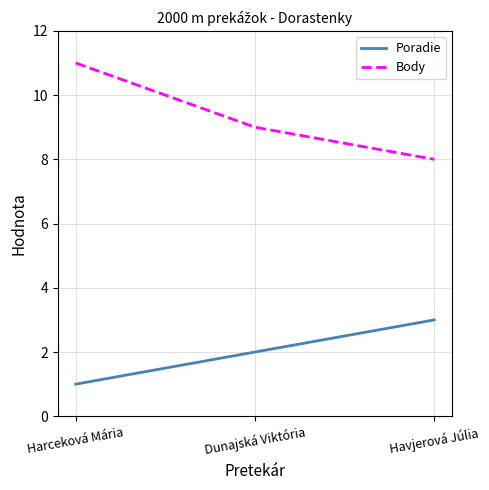

What is the difference between the highest and lowest values at Harceková Mária?

10